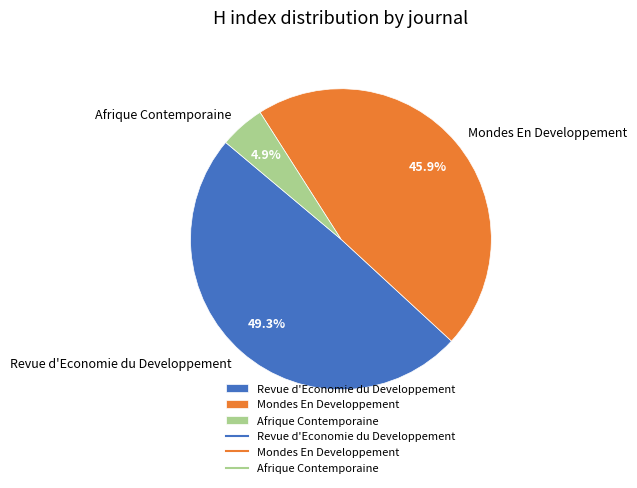

Does Afrique Contemporaine represent more than half of the total?

No